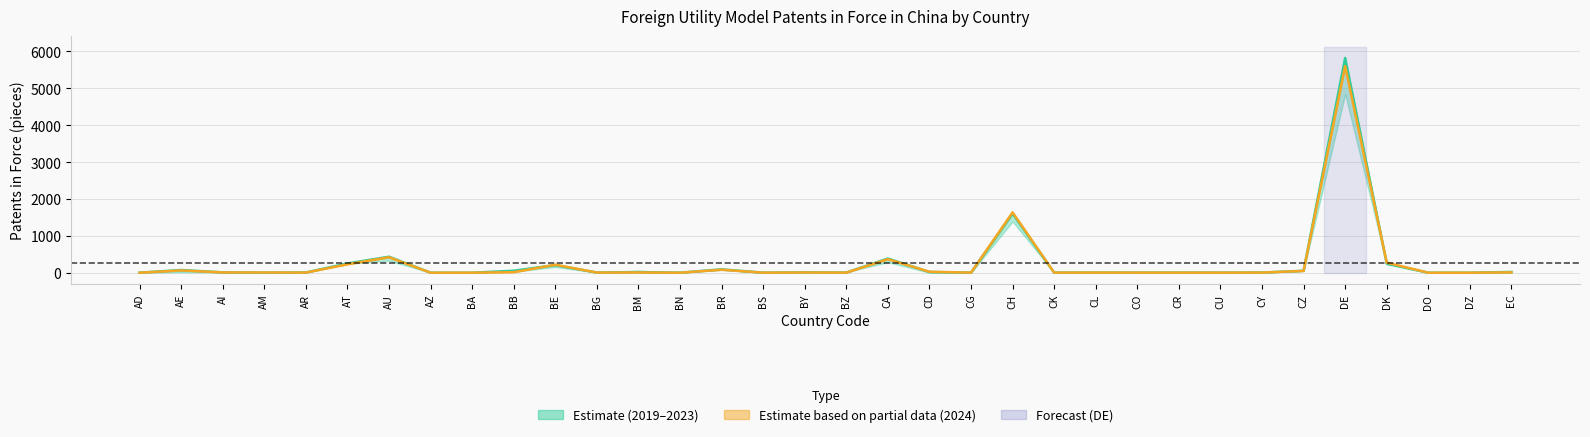

At BN, list the series in order from smallest to largest.

2024, 2023